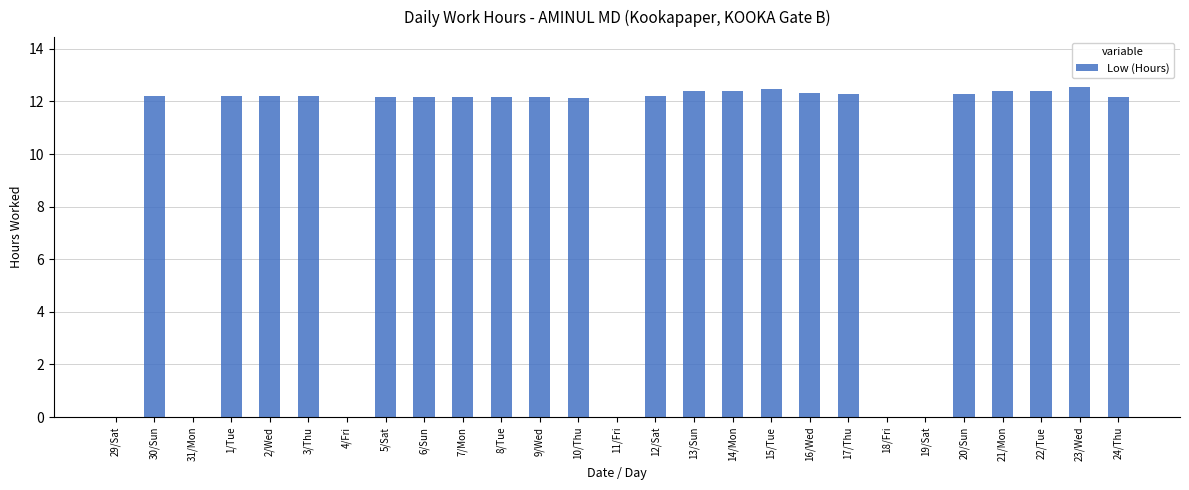

Between 16/Wed and 4/Fri, which is larger?

16/Wed